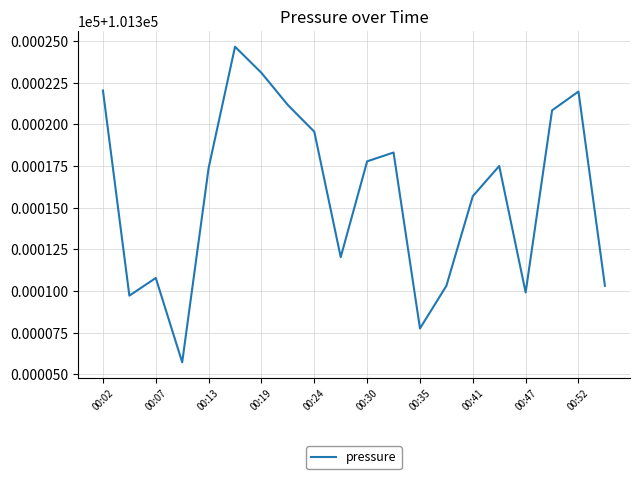

Reading right to left, extract all data points from this chart.

101310.3	101322.0	101320.8	101309.9	101317.5	101315.7	101310.3	101307.8	101318.3	101317.8	101312.0	101319.6	101321.2	101323.1	101324.7	101317.4	101305.7	101310.8	101309.7	101322.0